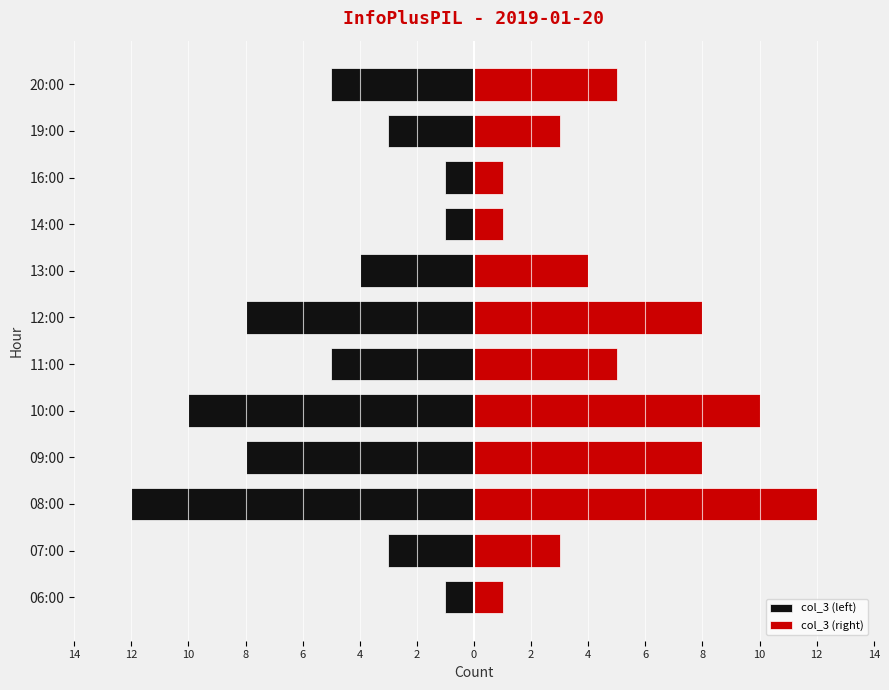

Which series has the widest spread of values?

col_3 (left)